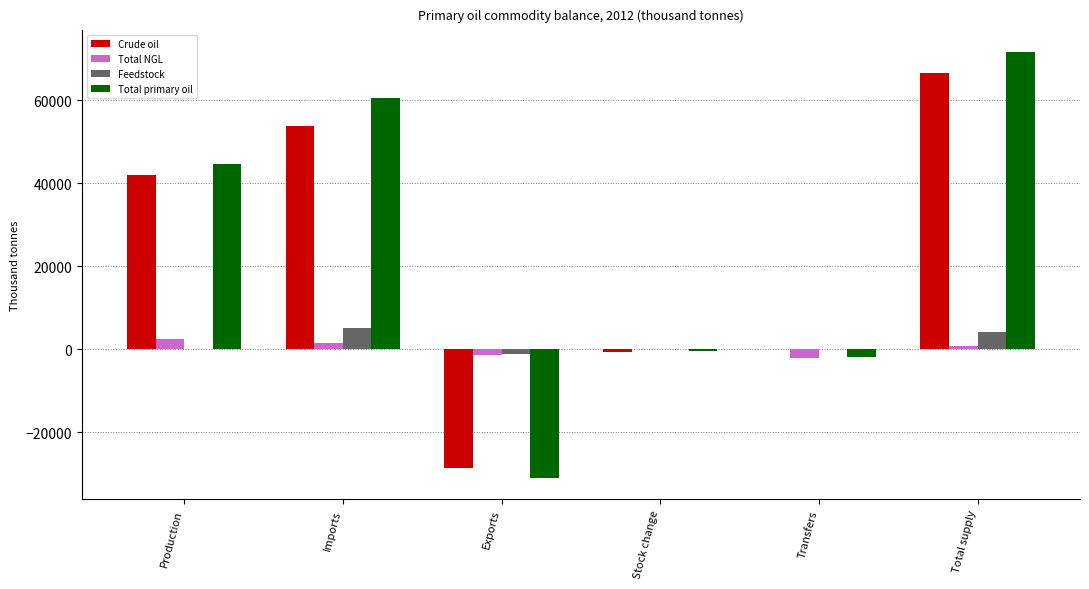

Are the bars grouped side by side (vs. stacked)?

Yes